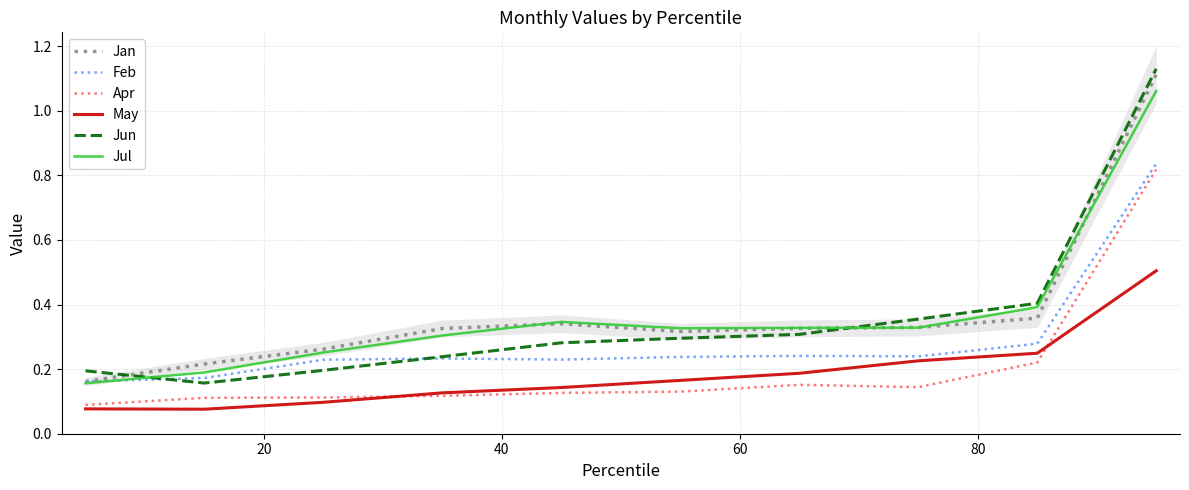

True or false: May and Jan cross at least once.

False